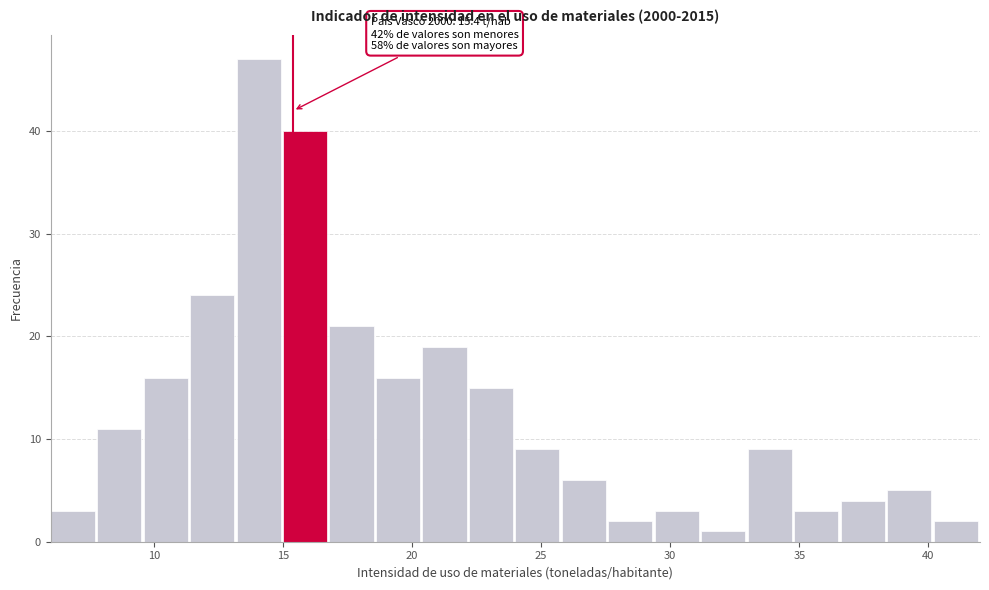

Around what value on the x-axis is the tallest bar? Give the approximate position of its centre, as read against the axis.

14.0